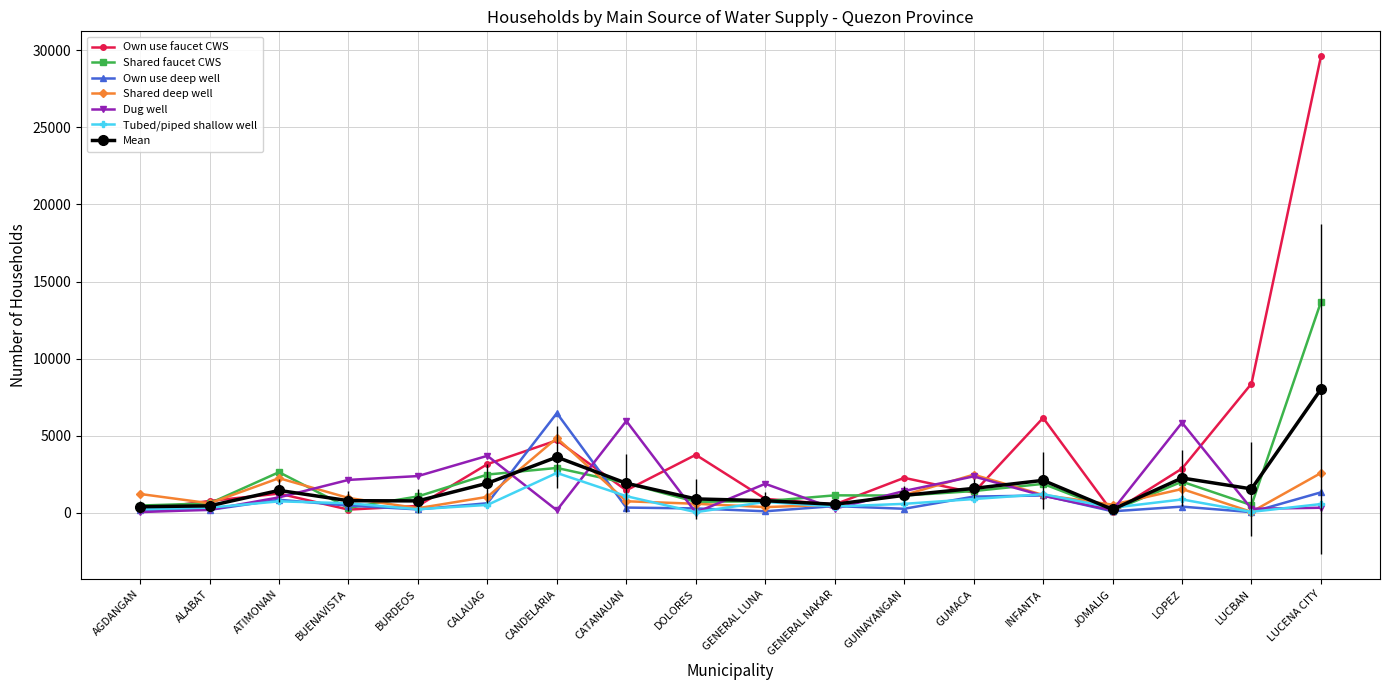

True or false: Own use faucet CWS has a value of 1318.0 at GUMACA.

True